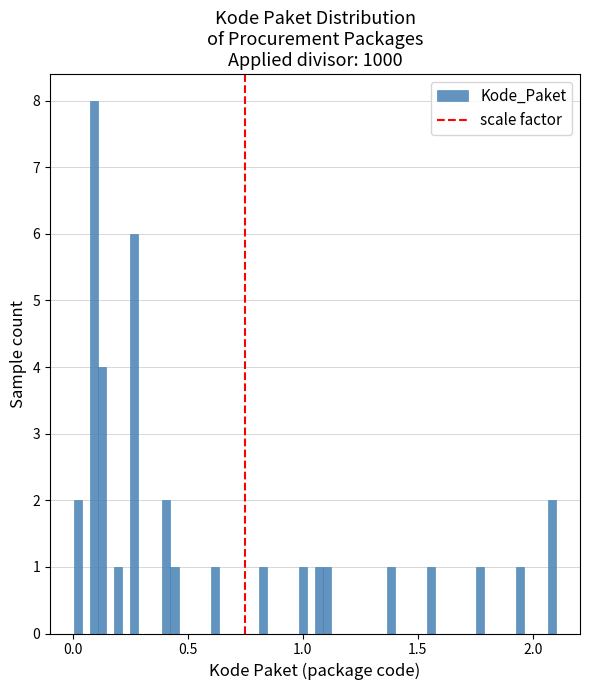

Around what value on the x-axis is the tallest bar? Give the approximate position of its centre, as read against the axis.

0.10